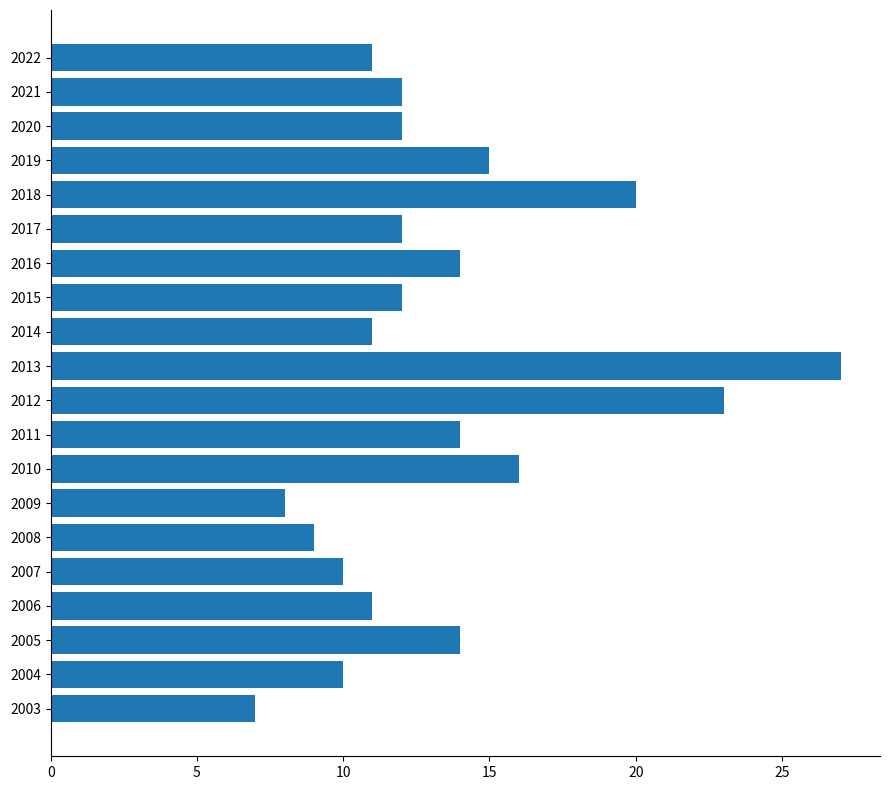

True or false: the data shows 10 at 2007.

True